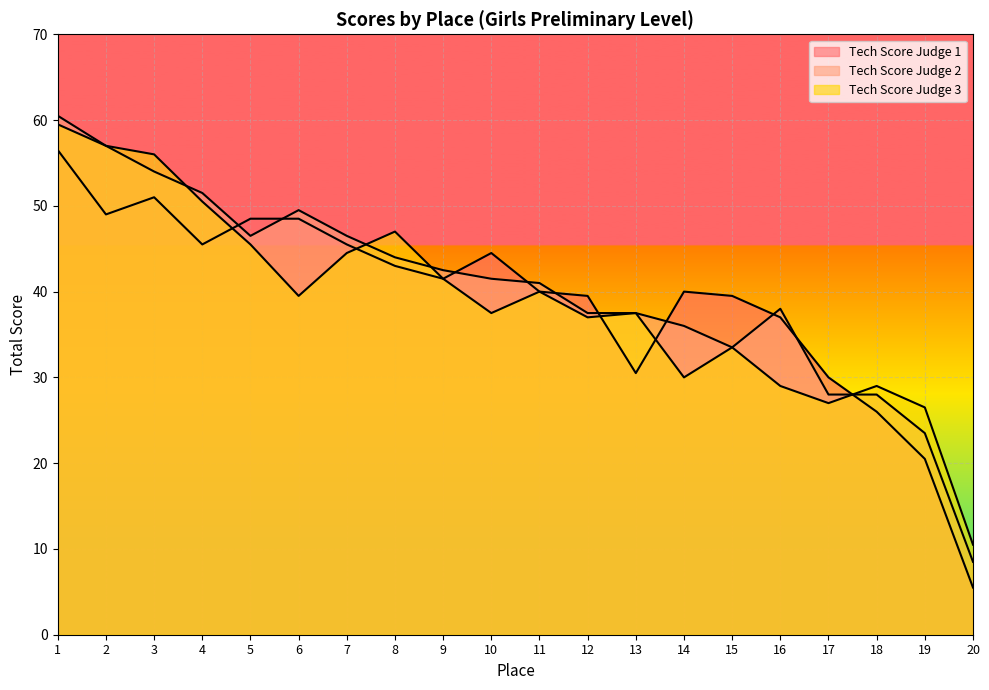

How many lines are shown in the chart?

3